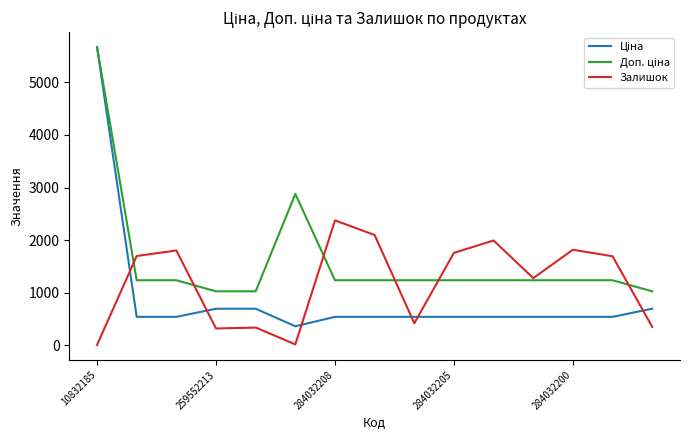

What is the greatest value displayed?

5673.8